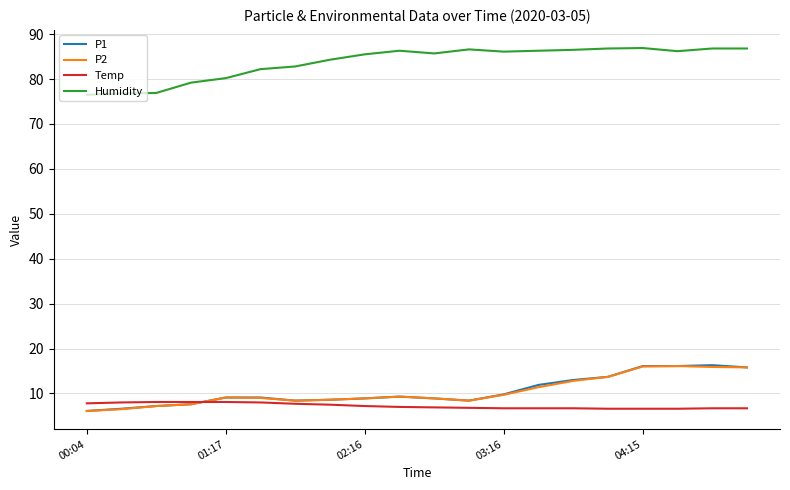

Which series has the largest total across all categories?

Humidity